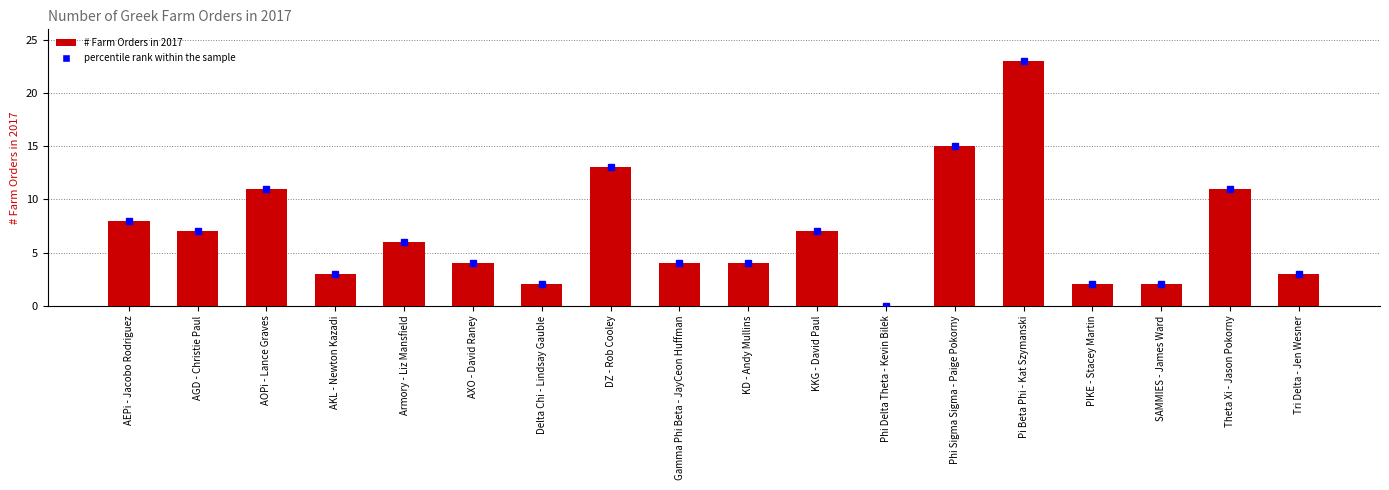

Is it true that the value at Gamma Phi Beta - JayCeon Huffman is 4?

True